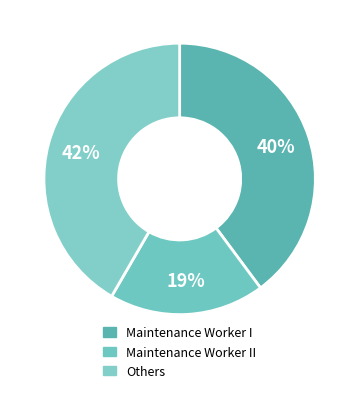

How many segments does this pie chart have?

3